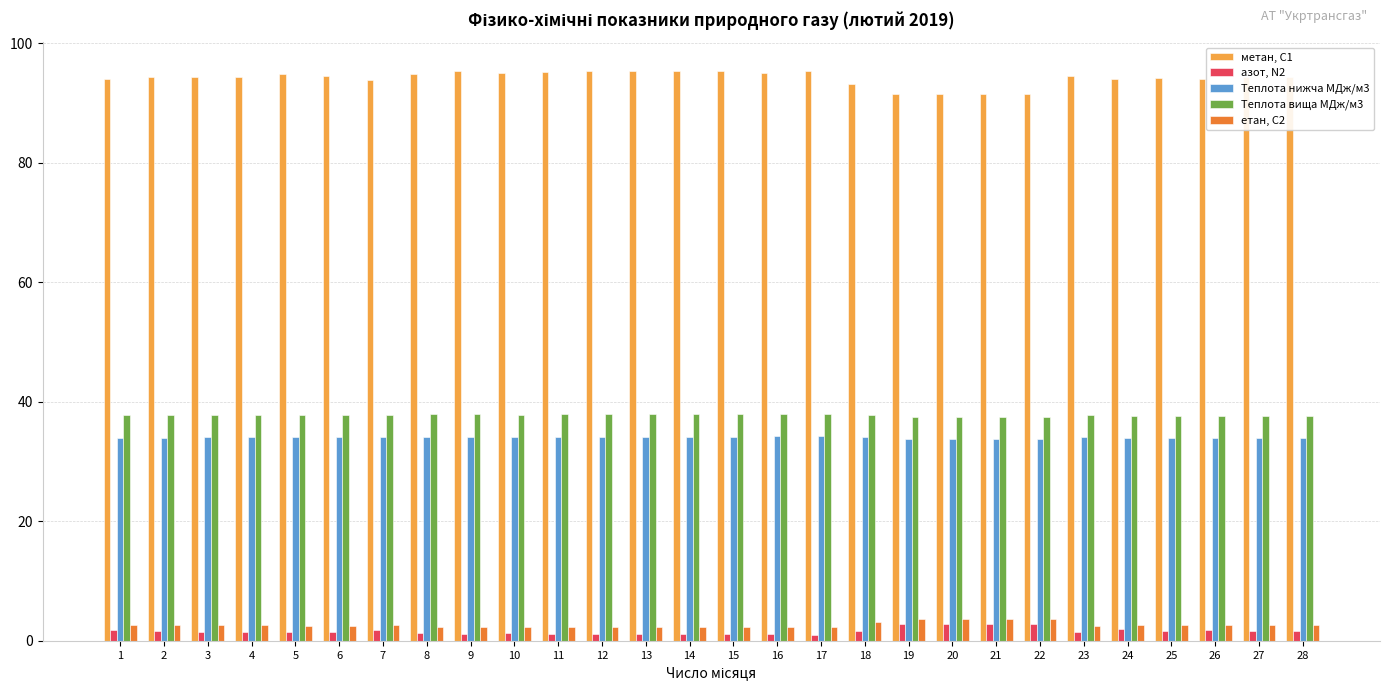

What is the highest value of the Теплота нижча МДж/м3 series?

34.3